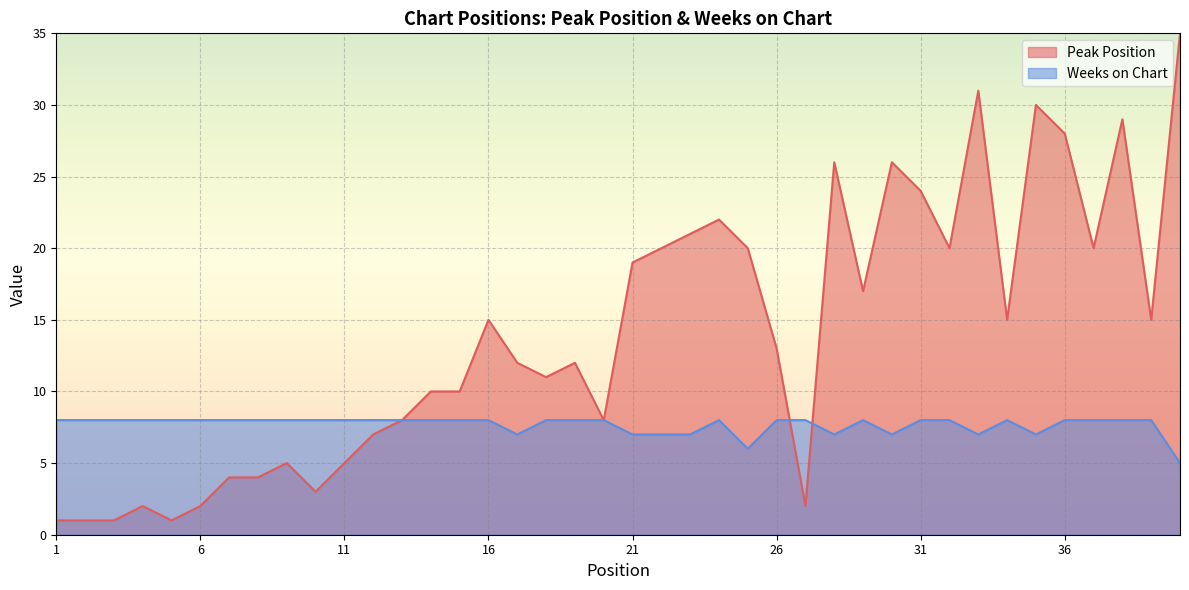

What is the sum of the Peak Position values at 18 and 33?

42